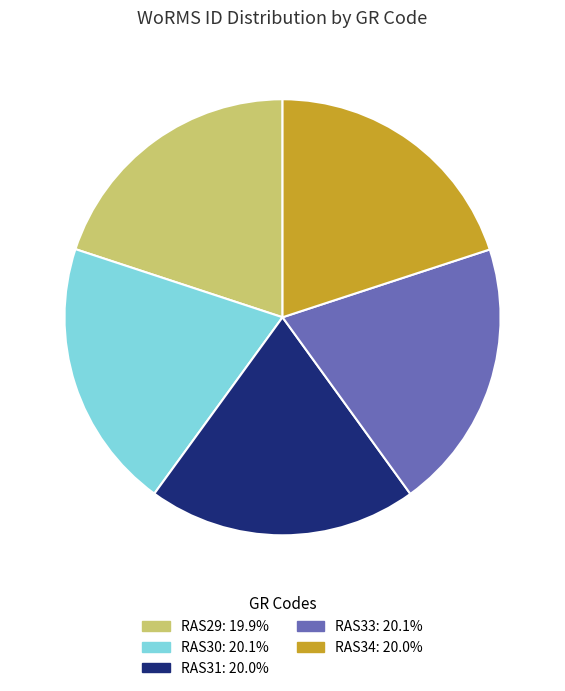

What is the ratio of the value at RAS34 to the value at RAS31?

1.0